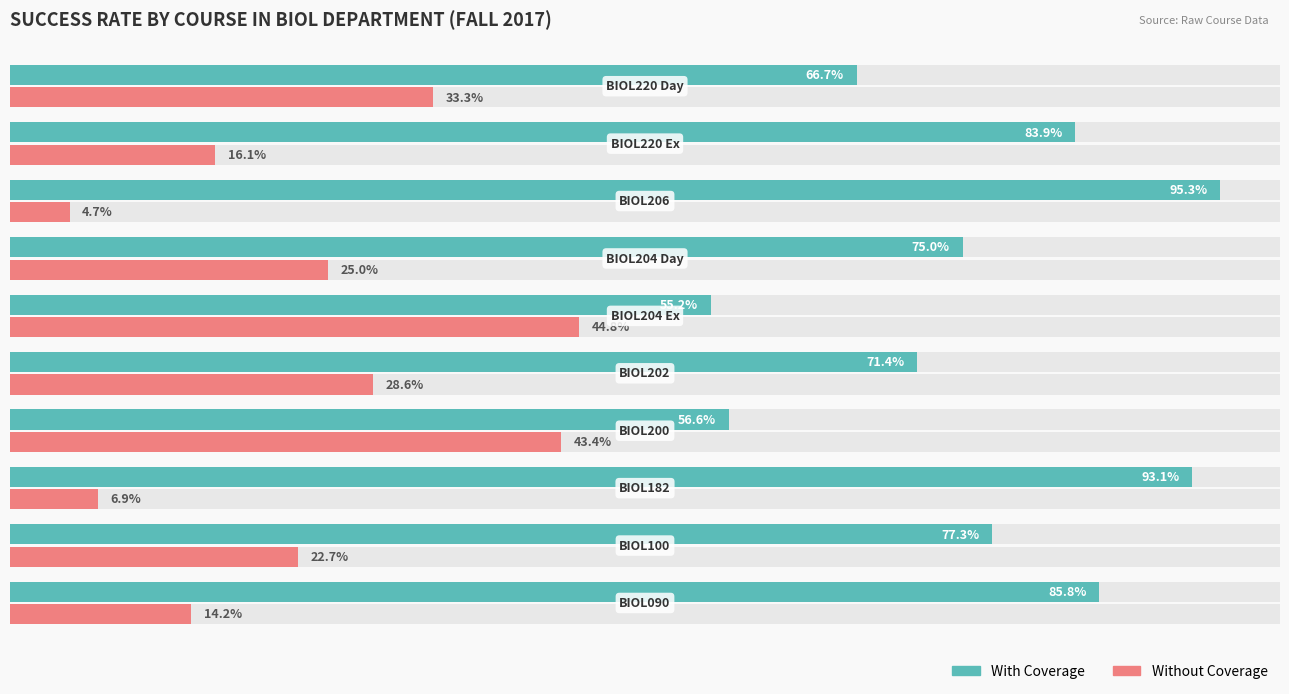

Reading right to left, extract all data points from this chart.

With Coverage: 66.7	83.9	95.3	75.0	55.2	71.4	56.6	93.1	77.3	85.8
Without Coverage: 33.3	16.1	4.7	25.0	44.8	28.6	43.4	6.9	22.7	14.2